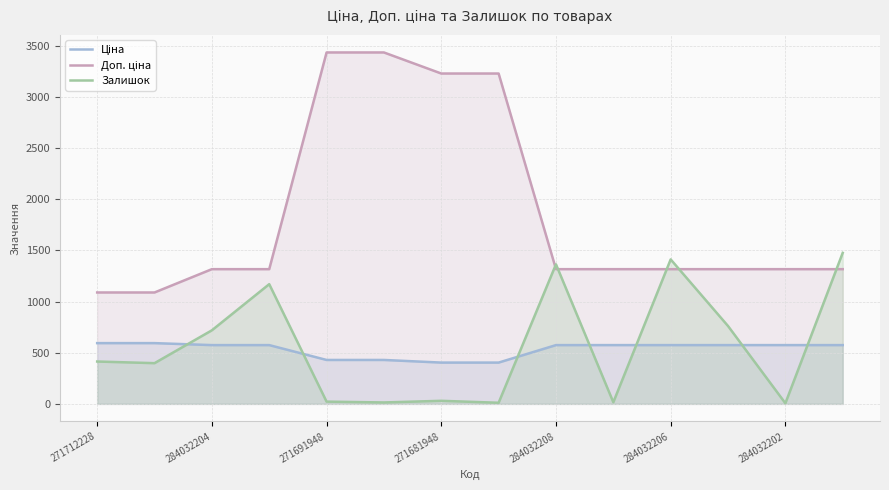

How many values in the Ціна series are below 574?

4